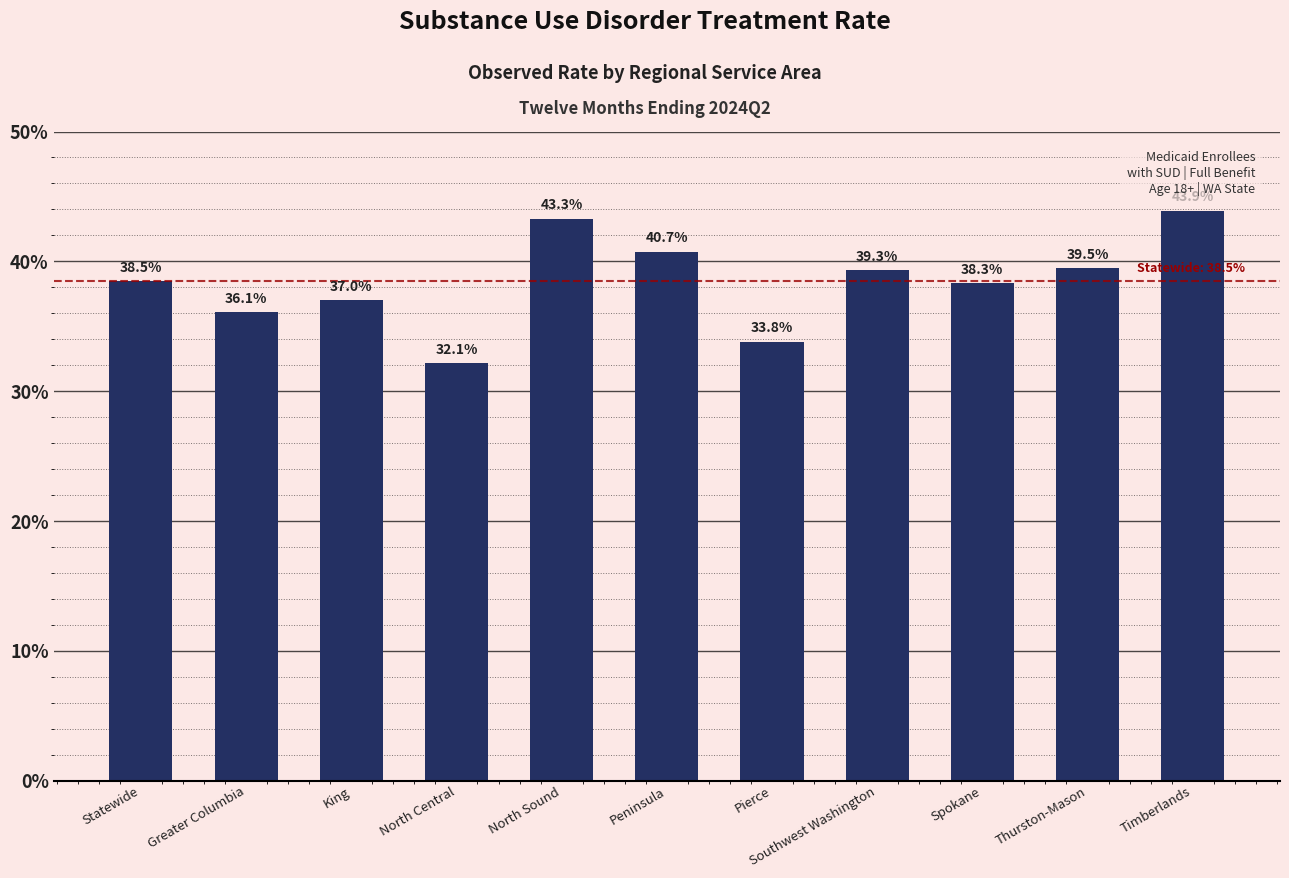

Where is the data nearest to the value 0?

North Central